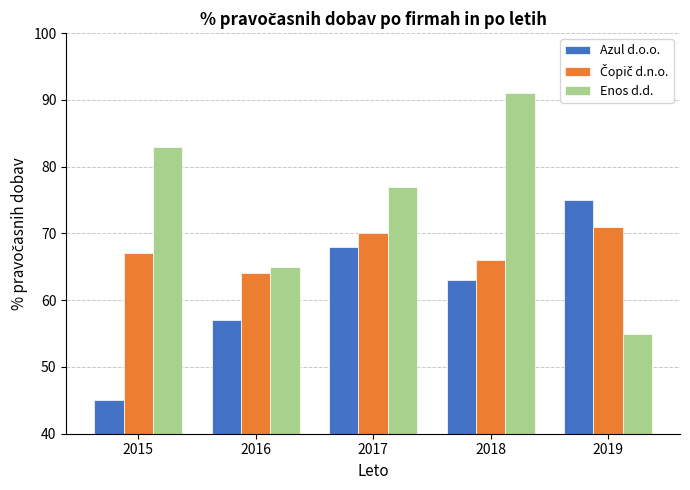

Is it true that Azul d.o.o. equals 68 at 2017?

True